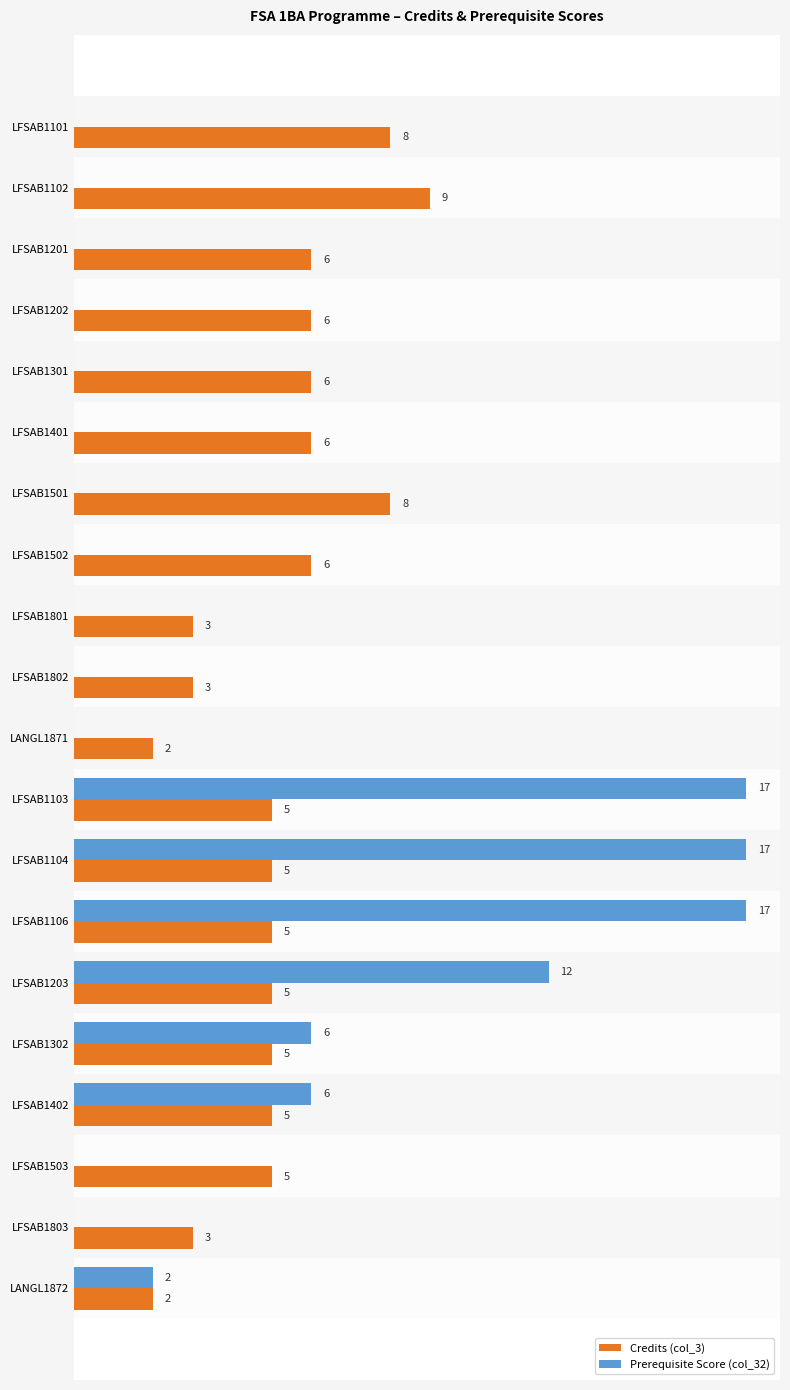

Which series has the largest total across all categories?

Credits (col_3)